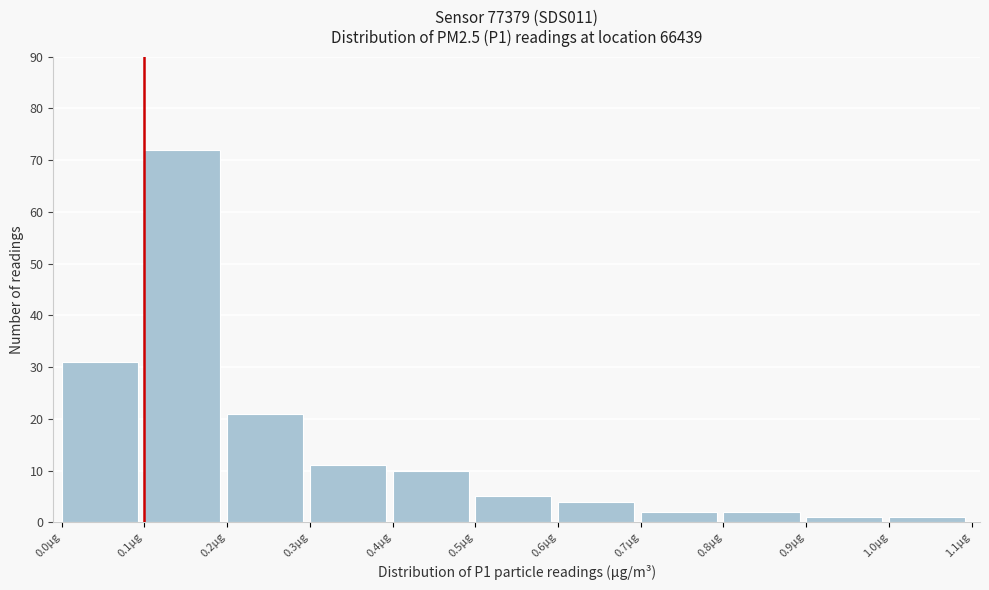

Which range on the x-axis has the tallest bar?

0.1 to 0.2